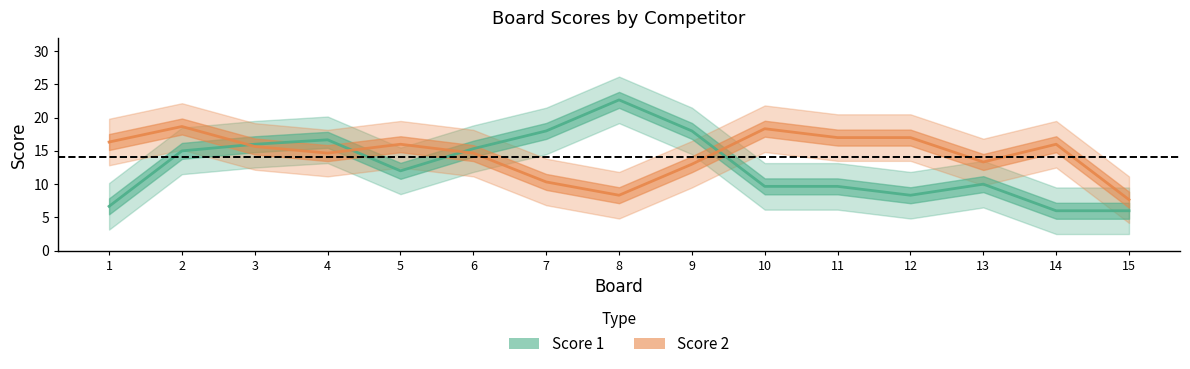

At which label is Score 2 closest to 13?

9